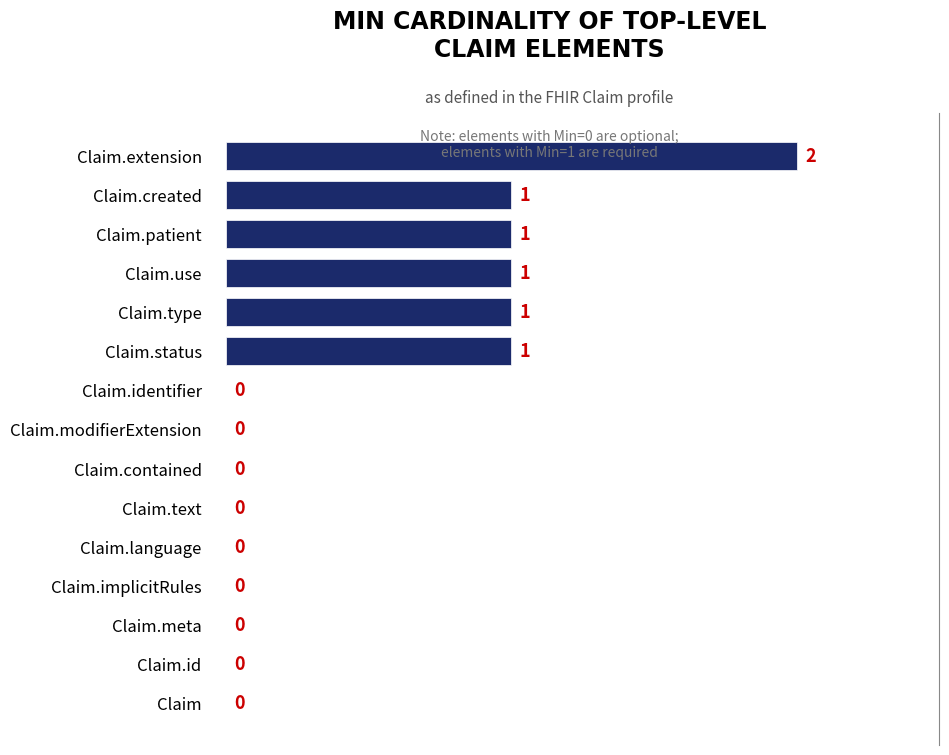

Reading bottom to top, list all the values displayed in this chart.

Claim=0	Claim.id=0	Claim.meta=0	Claim.implicitRules=0	Claim.language=0	Claim.text=0	Claim.contained=0	Claim.modifierExtension=0	Claim.identifier=0	Claim.status=1	Claim.type=1	Claim.use=1	Claim.patient=1	Claim.created=1	Claim.extension=2